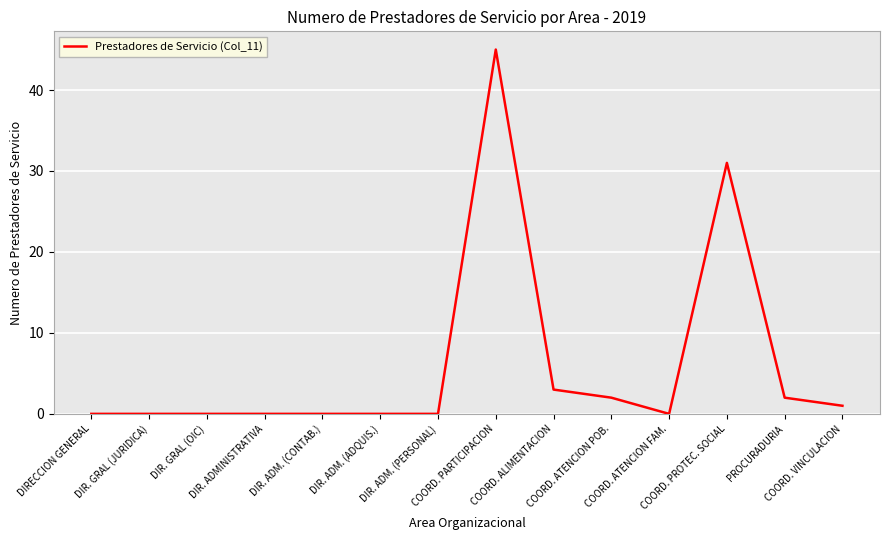

What is the greatest value displayed?

45